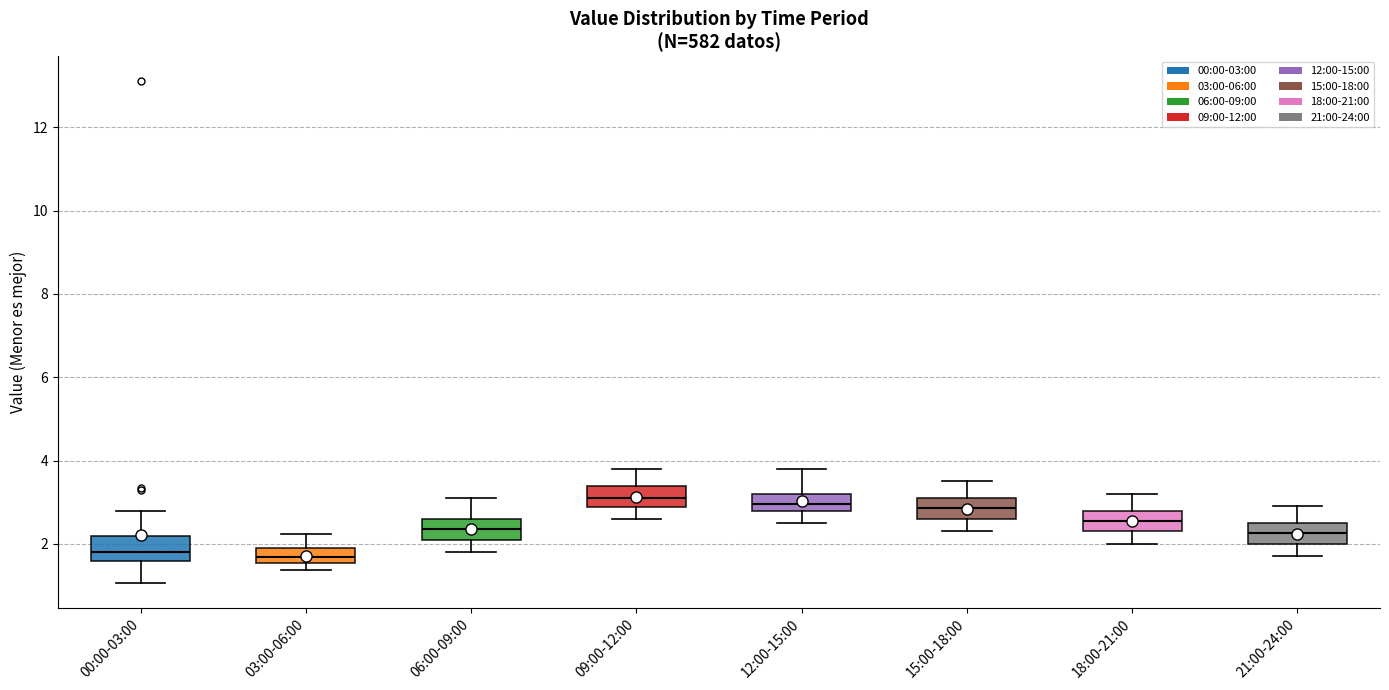

Where is the upper edge of the box for 03:00-06:00 on the y-axis? The values are not printed on the chart, so give them approximately, as read against the axis.

2.0